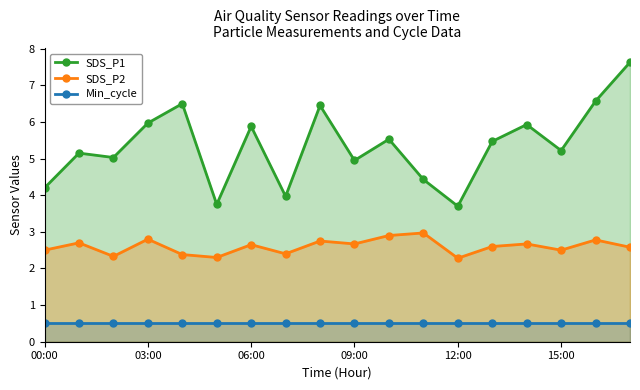

What is the value of the SDS_P2 point at the 6th from the left?

2.3